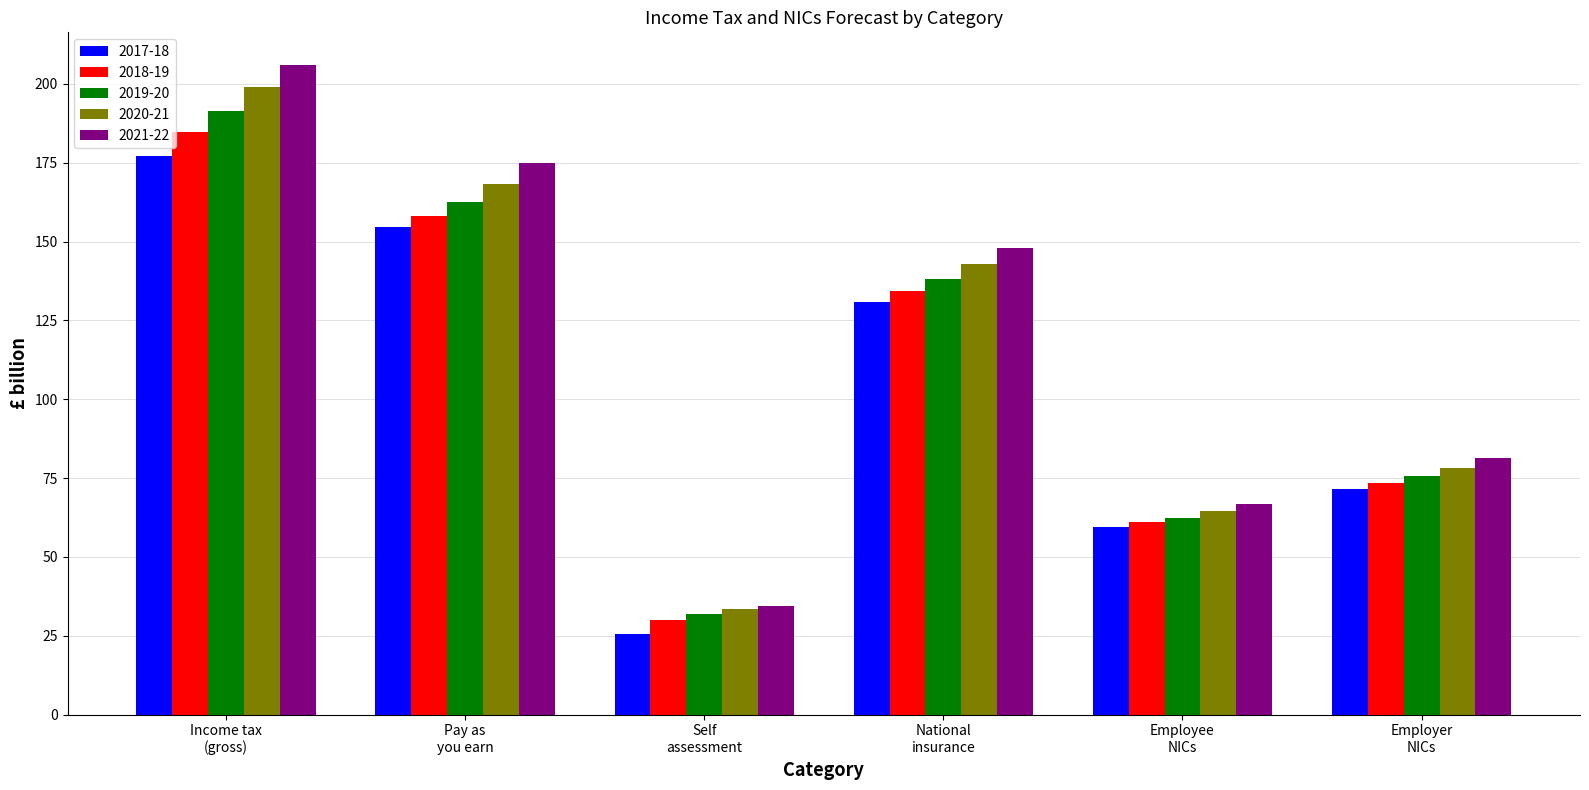

Which series has the widest spread of values?

2021-22